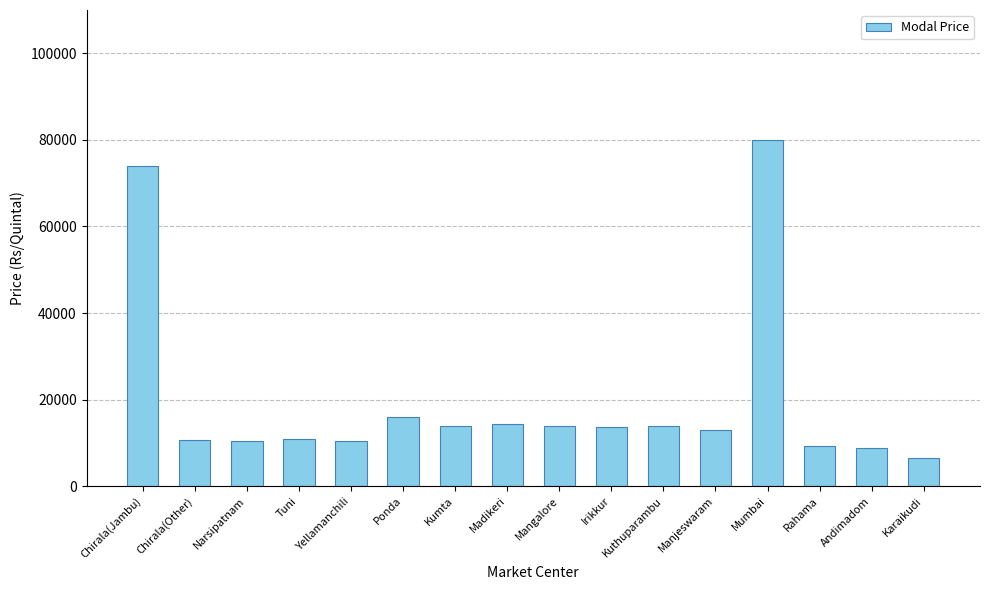

Where does the data first go above 13700?

Chirala(Jambu)